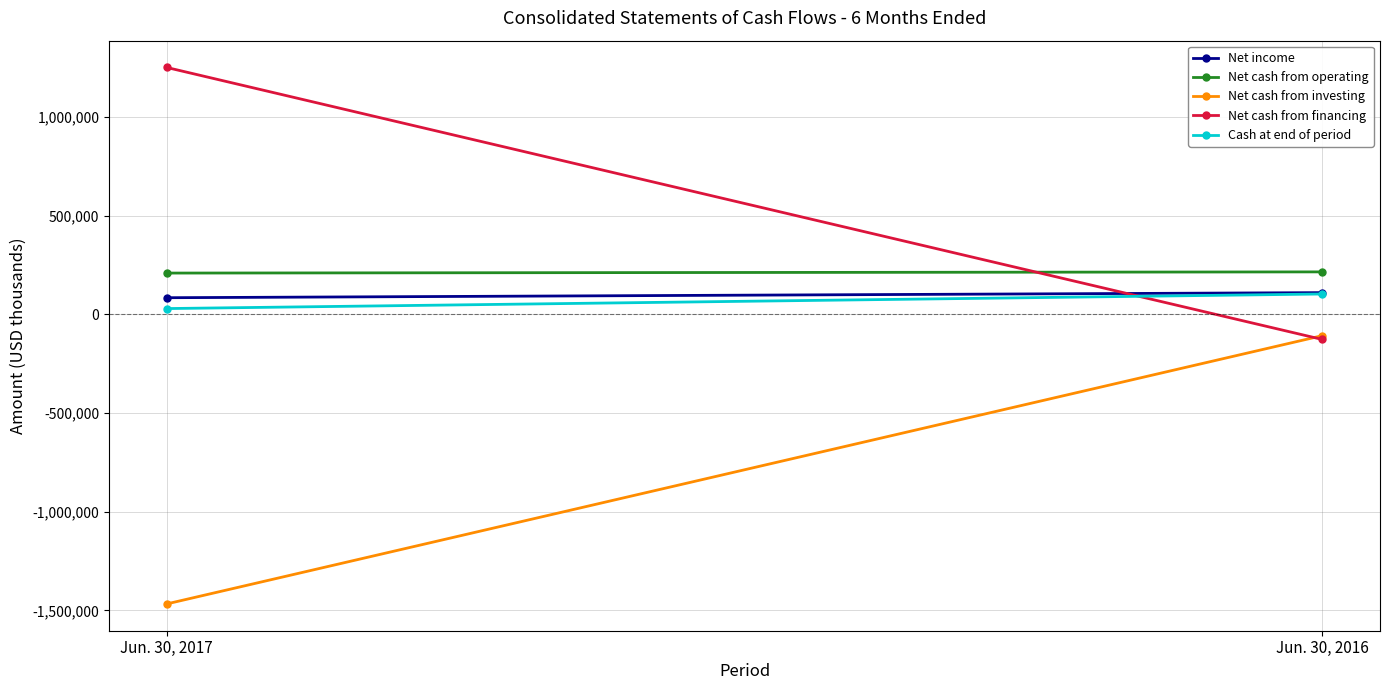

What is the value of the Net cash from investing point at the 1st from the left?

-1466751